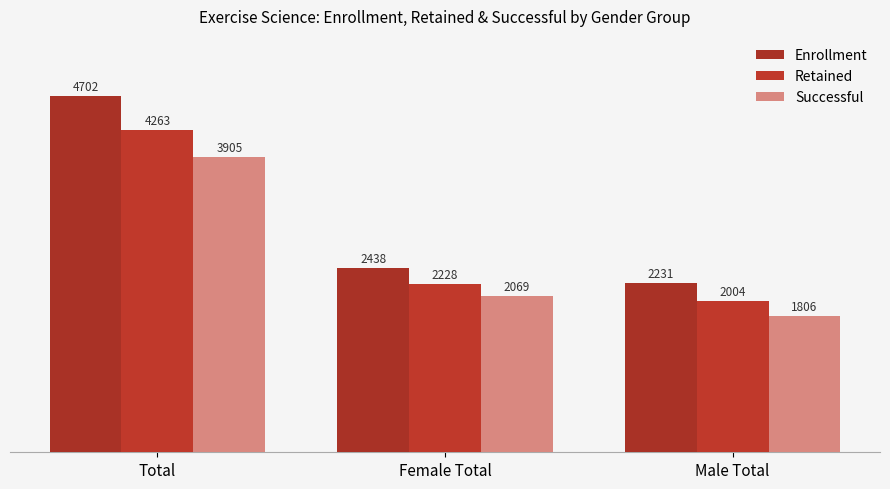

What is the value of the Retained bar at the 3rd from the left?

2004